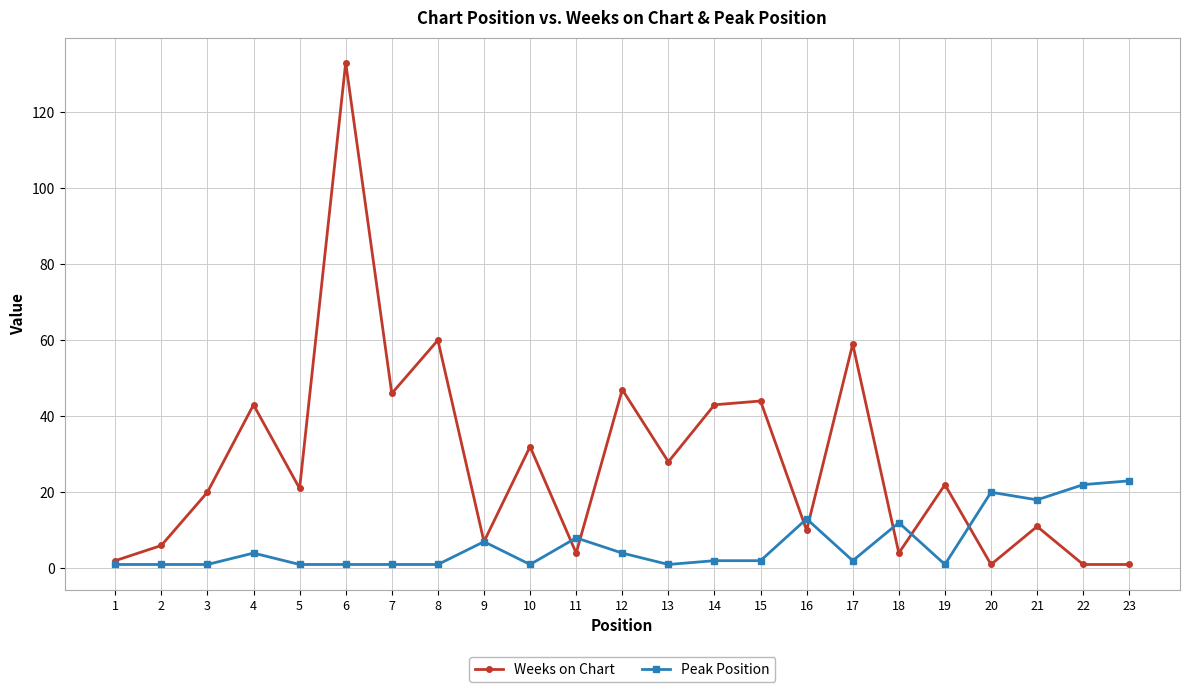

The Weeks on Chart series shows 76 at 7. True or false?

False